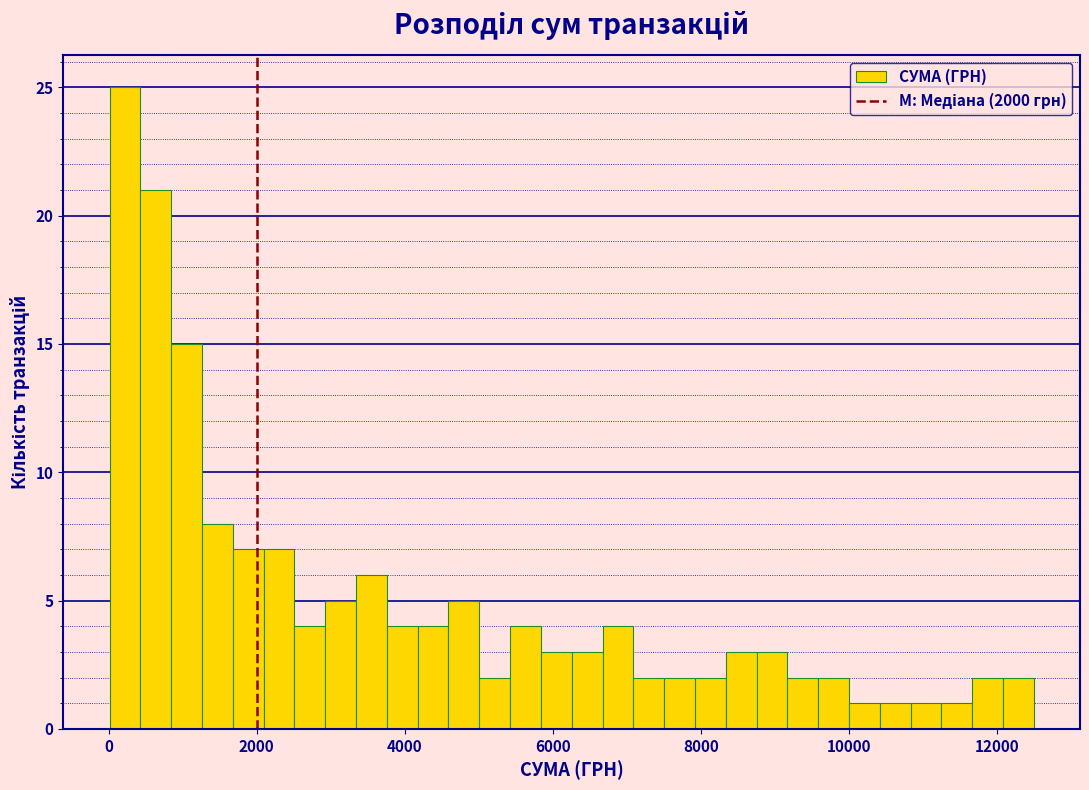

Read against the x-axis, roughly where is the centre of the tallest bar?

200